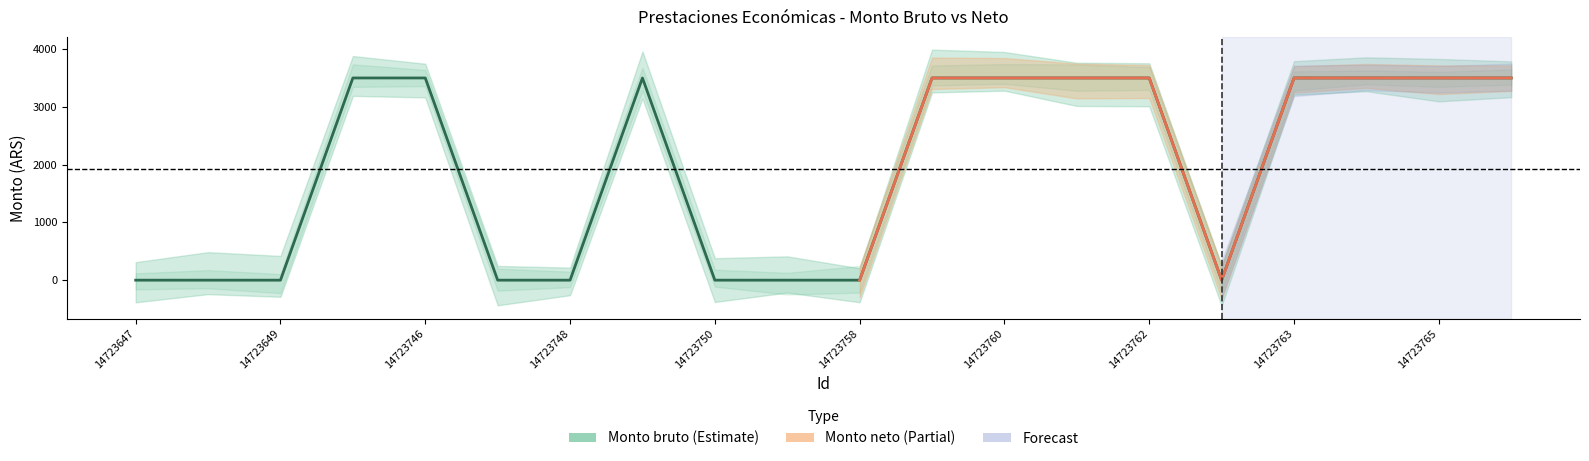

Reading left to right, extract all data points from this chart.

0	0	0	3500	3500	0	0	3500	0	0	0	3500	3500	3500	3500	0	3500	3500	3500	3500